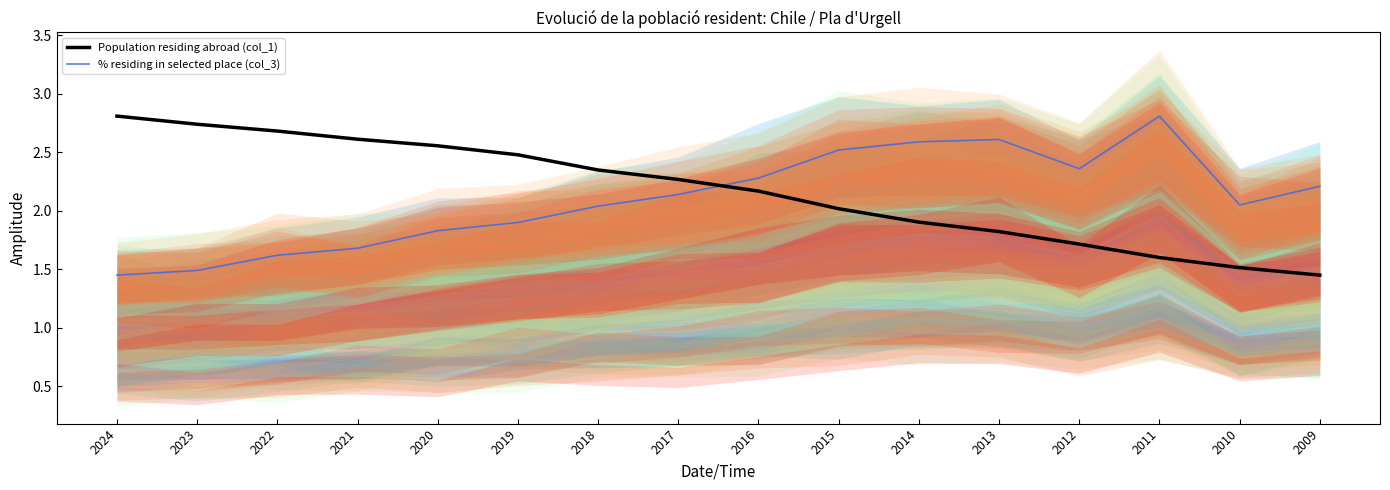

What is the average value of the Population residing abroad (col_1) series?

2.2